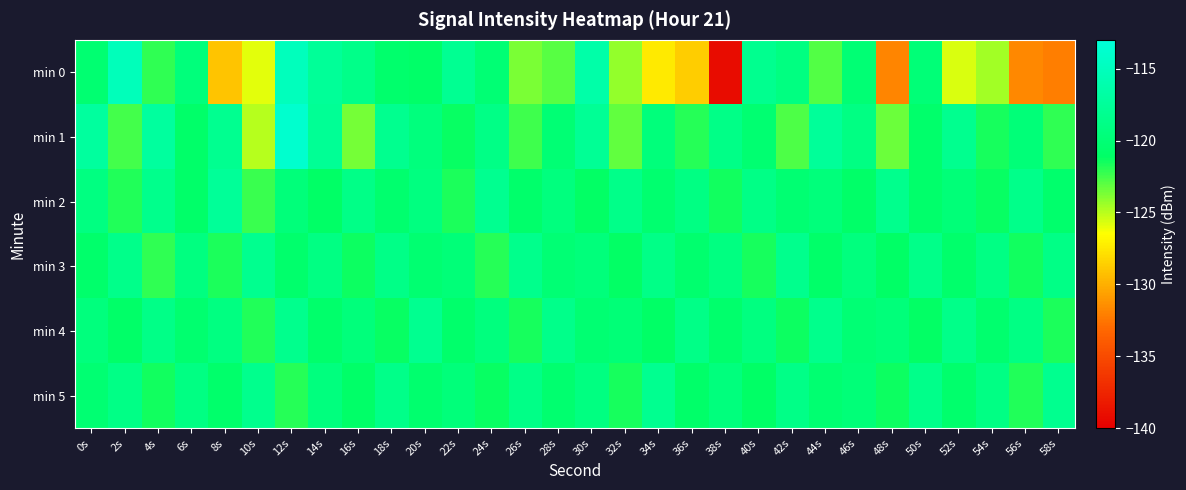

Reading right to left, what are all the values shown in this chart?

min 0: 58s=-132.2	56s=-131.7	54s=-124.5	52s=-125.7	50s=-120.0	48s=-131.8	46s=-120.1	44s=-122.9	42s=-119.2	40s=-118.2	38s=-139.1	36s=-128.7	34s=-127.4	32s=-124.3	30s=-116.4	28s=-123.0	26s=-123.7	24s=-120.1	22s=-118.0	20s=-121.0	18s=-120.6	16s=-118.7	14s=-117.6	12s=-115.1	10s=-125.9	8s=-129.1	6s=-119.6	4s=-122.1	2s=-115.2	0s=-120.4
min 1: 58s=-122.1	56s=-119.8	54s=-121.6	52s=-118.2	50s=-120.7	48s=-123.4	46s=-119.1	44s=-117.5	42s=-122.8	40s=-120.3	38s=-118.7	36s=-121.9	34s=-119.6	32s=-123.2	30s=-117.8	28s=-120.1	26s=-122.4	24s=-118.9	22s=-121.3	20s=-119.5	18s=-118.2	16s=-123.6	14s=-117.8	12s=-113.8	10s=-125.0	8s=-118.2	6s=-120.9	4s=-117.2	2s=-122.6	0s=-117.2
min 2: 58s=-120.6	56s=-118.5	54s=-121.3	52s=-119.8	50s=-120.7	48s=-118.3	46s=-121.0	44s=-119.6	42s=-120.2	40s=-118.9	38s=-121.5	36s=-119.1	34s=-120.4	32s=-118.6	30s=-121.2	28s=-119.4	26s=-120.8	24s=-118.1	22s=-121.7	20s=-119.3	18s=-120.5	16s=-118.8	14s=-121.1	12s=-119.7	10s=-122.3	8s=-117.6	6s=-120.9	4s=-118.4	2s=-121.8	0s=-119.2
min 3: 58s=-118.9	56s=-121.5	54s=-119.0	52s=-120.7	50s=-118.6	48s=-121.1	46s=-119.4	44s=-120.9	42s=-118.3	40s=-121.6	38s=-119.2	36s=-120.5	34s=-118.8	32s=-121.2	30s=-119.6	28s=-120.1	26s=-118.4	24s=-121.9	22s=-119.8	20s=-120.3	18s=-118.7	16s=-121.4	14s=-119.1	12s=-120.6	10s=-118.2	8s=-121.7	6s=-119.3	4s=-122.1	2s=-118.5	0s=-120.8
min 4: 58s=-121.7	56s=-119.0	54s=-120.5	52s=-118.6	50s=-121.2	48s=-119.7	46s=-120.1	44s=-118.4	42s=-121.4	40s=-119.3	38s=-120.6	36s=-118.8	34s=-121.1	32s=-119.9	30s=-120.2	28s=-118.5	26s=-121.6	24s=-119.4	22s=-120.8	20s=-118.1	18s=-121.3	16s=-119.6	14s=-120.7	12s=-118.3	10s=-121.8	8s=-119.2	6s=-120.4	4s=-118.7	2s=-121.0	0s=-119.5
min 5: 58s=-118.2	56s=-121.8	54s=-119.0	52s=-120.6	50s=-118.5	48s=-121.4	46s=-119.8	44s=-120.3	42s=-118.7	40s=-121.1	38s=-119.5	36s=-120.9	34s=-118.1	32s=-121.6	30s=-119.2	28s=-120.4	26s=-118.8	24s=-121.3	22s=-119.7	20s=-120.5	18s=-118.6	16s=-121.0	14s=-119.4	12s=-121.9	10s=-118.3	8s=-120.7	6s=-119.1	4s=-121.5	2s=-118.9	0s=-120.2